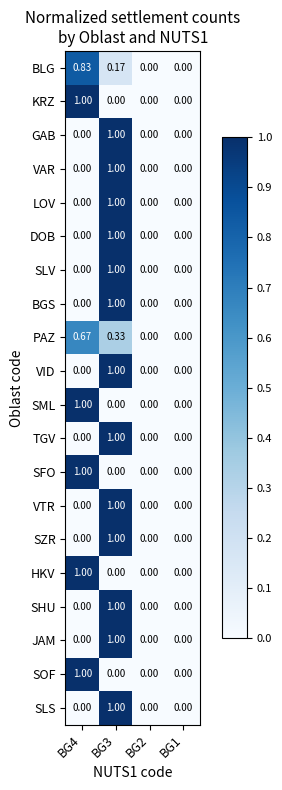

Which label corresponds to the largest value in the chart?

BG4